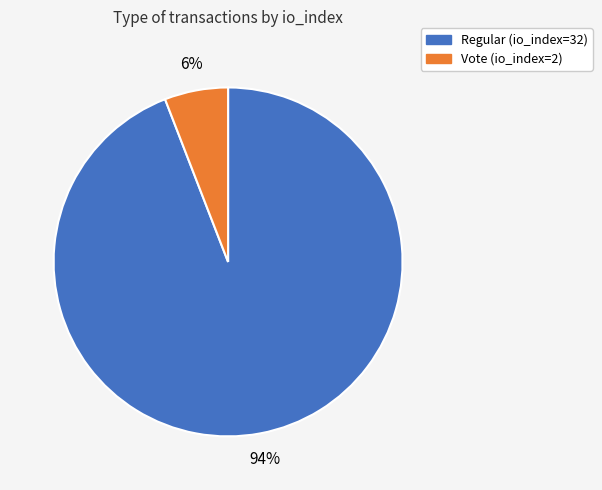

Which slice is the smallest?

Vote (io_index=2)